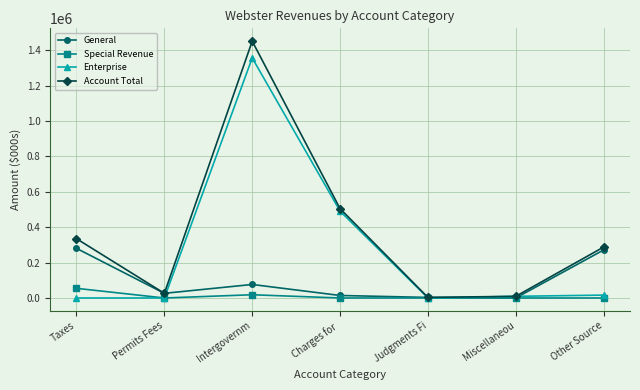

Where is Special Revenue nearest to the value 27244?

Intergovernm